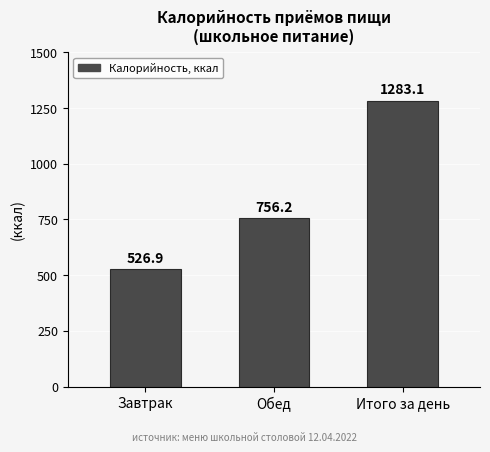

What is the ratio of the value at Итого за день to the value at Обед?

1.7